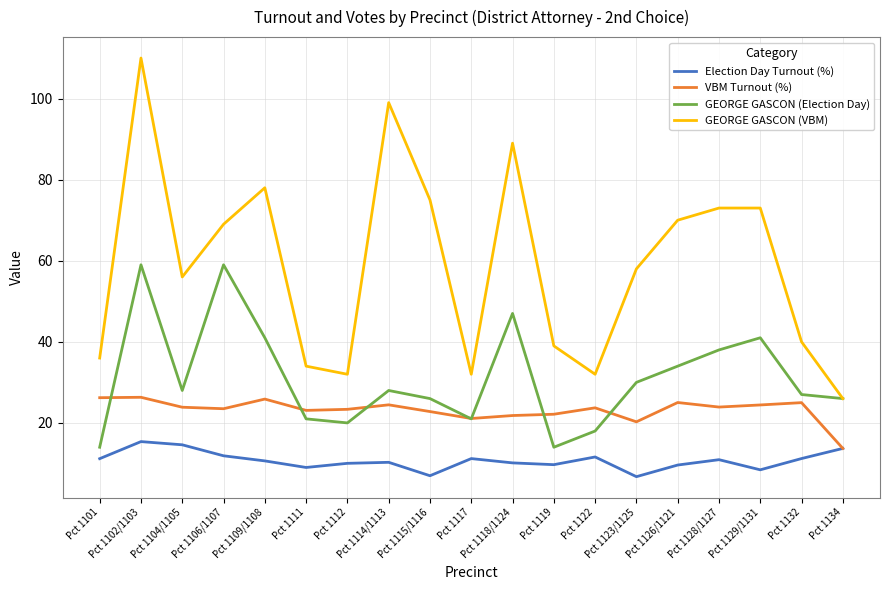

Is it true that VBM Turnout (%) equals 25.9 at Pct 1109/1108?

True